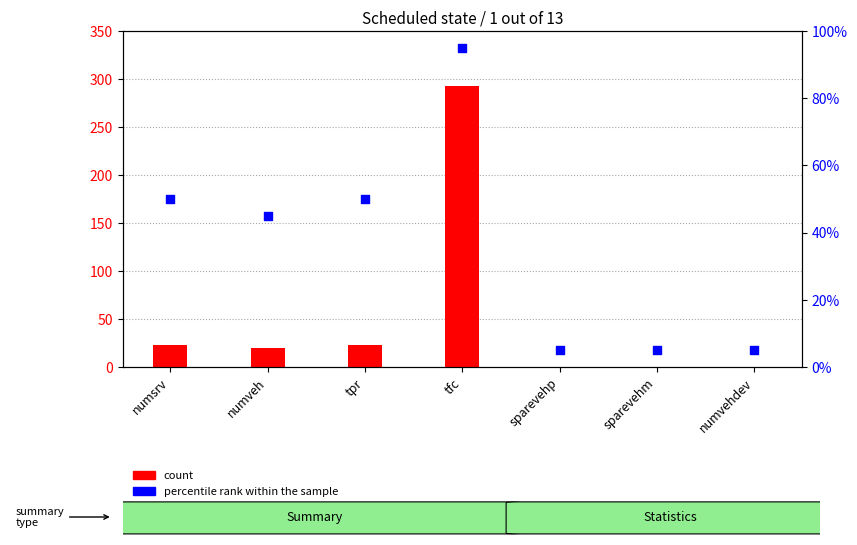

At which category is the sum across all series the highest?

tfc